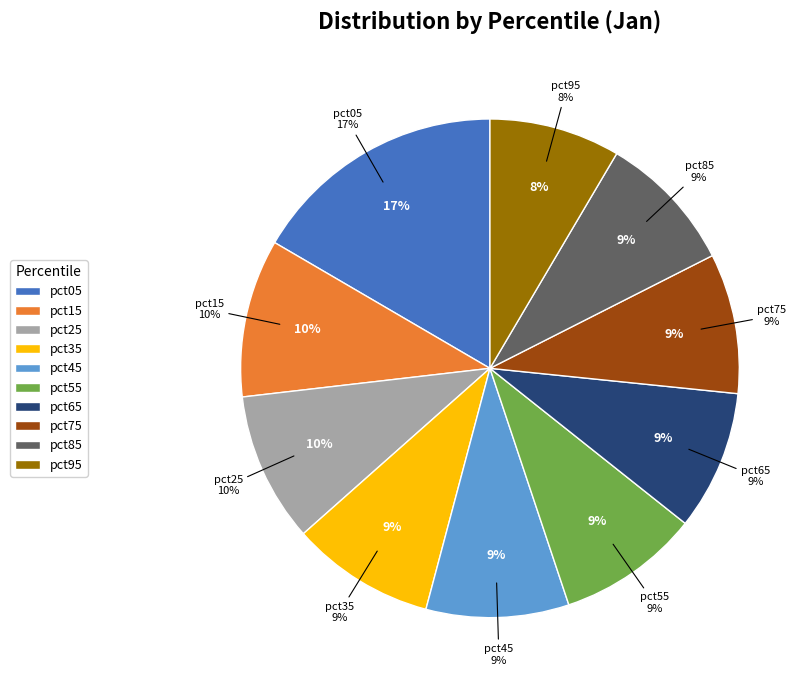

Does pct55 account for over 50% of the chart?

No